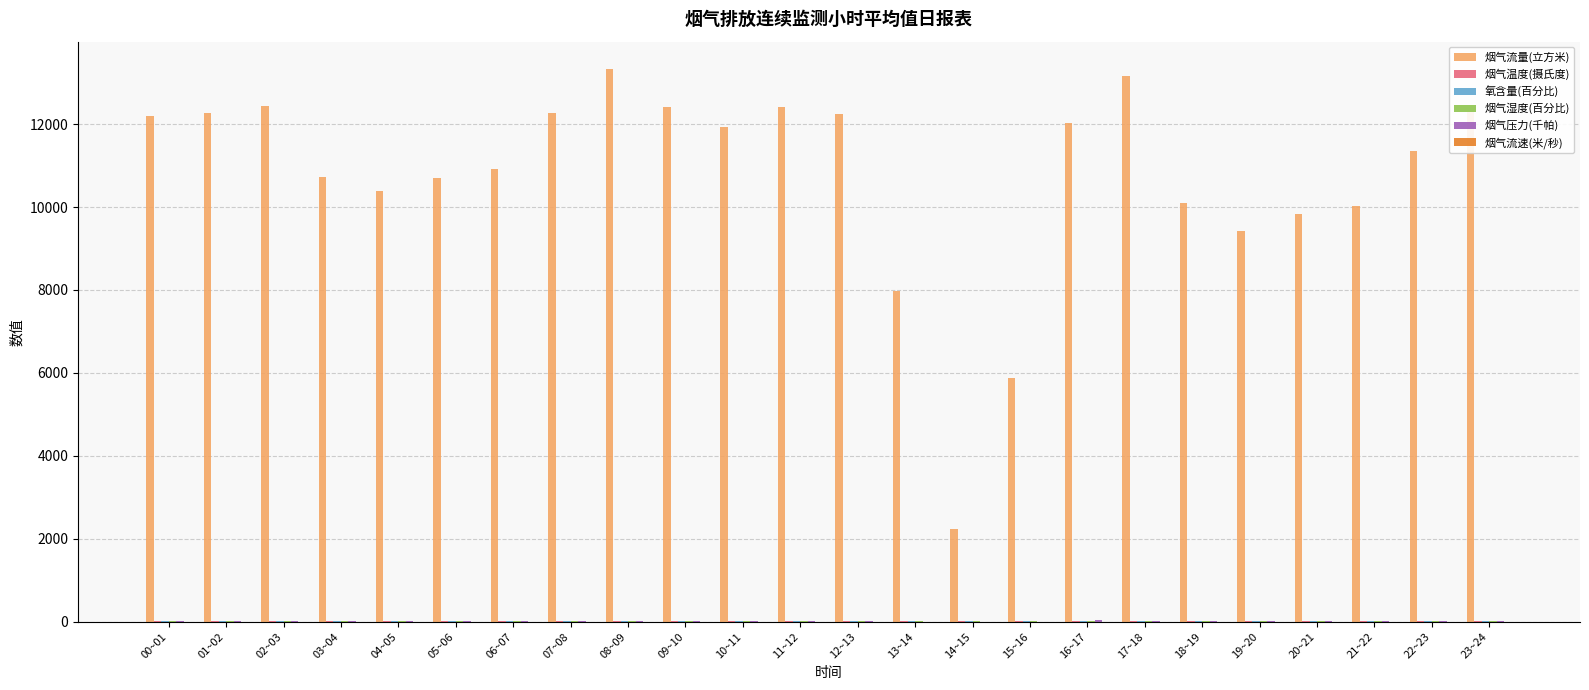

Count the number of categories in the chart.

24